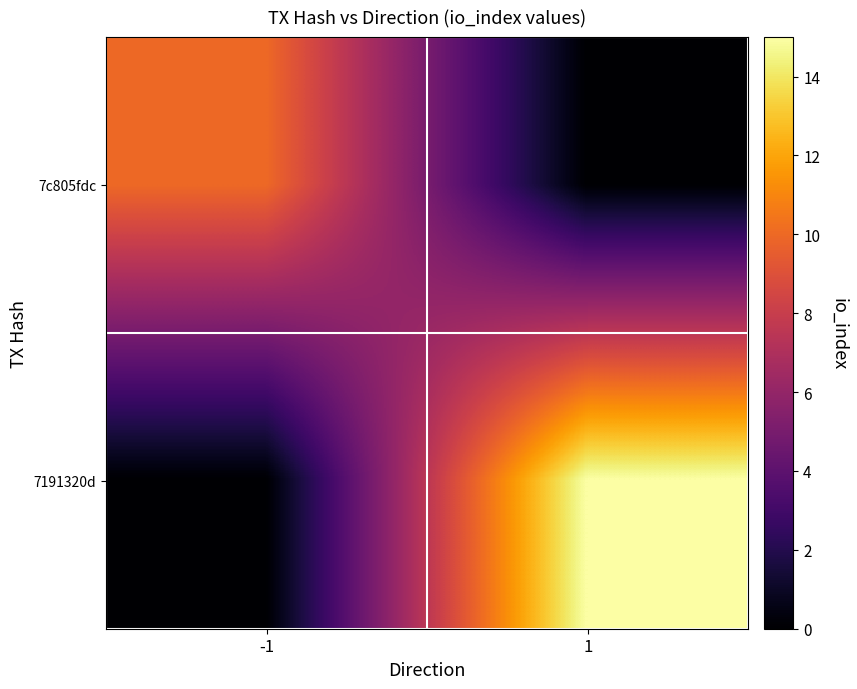

Reading left to right, what are all the values shown in this chart?

7c805fdc: -1=10	1=0
7191320d: -1=0	1=15